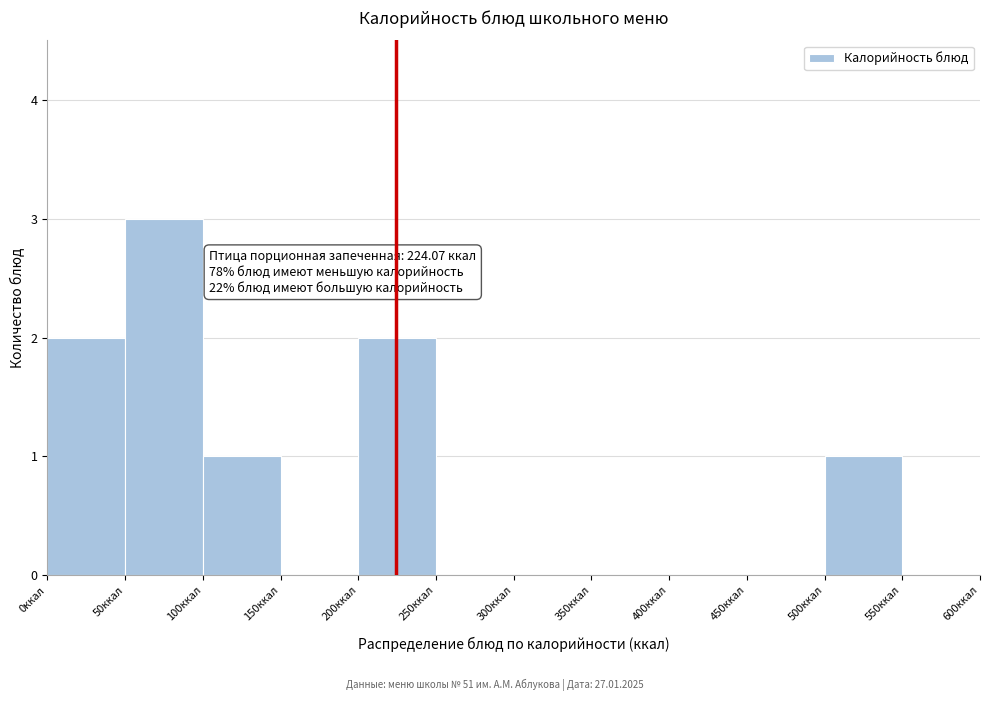

Which range on the x-axis has the tallest bar?

50 to 100